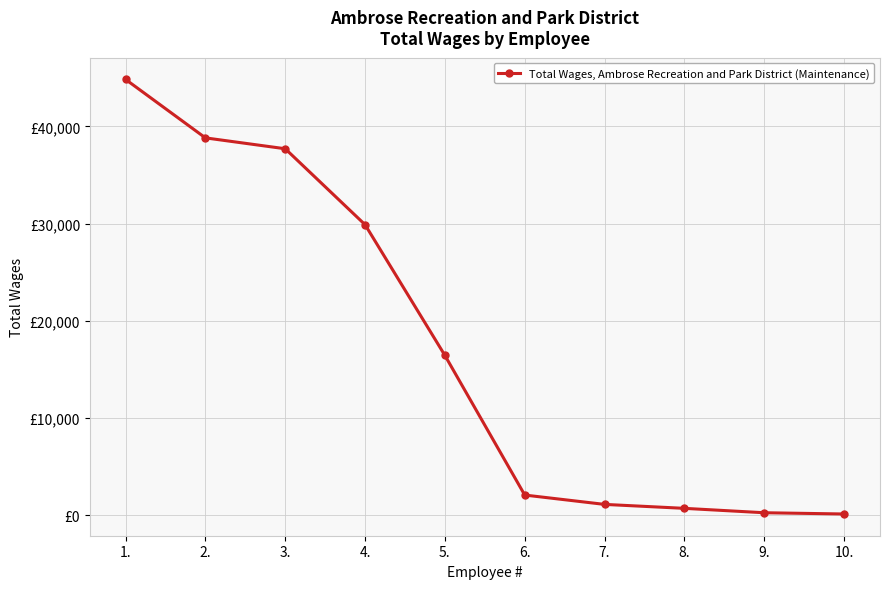

What is the difference between the maximum and minimum values?

44730